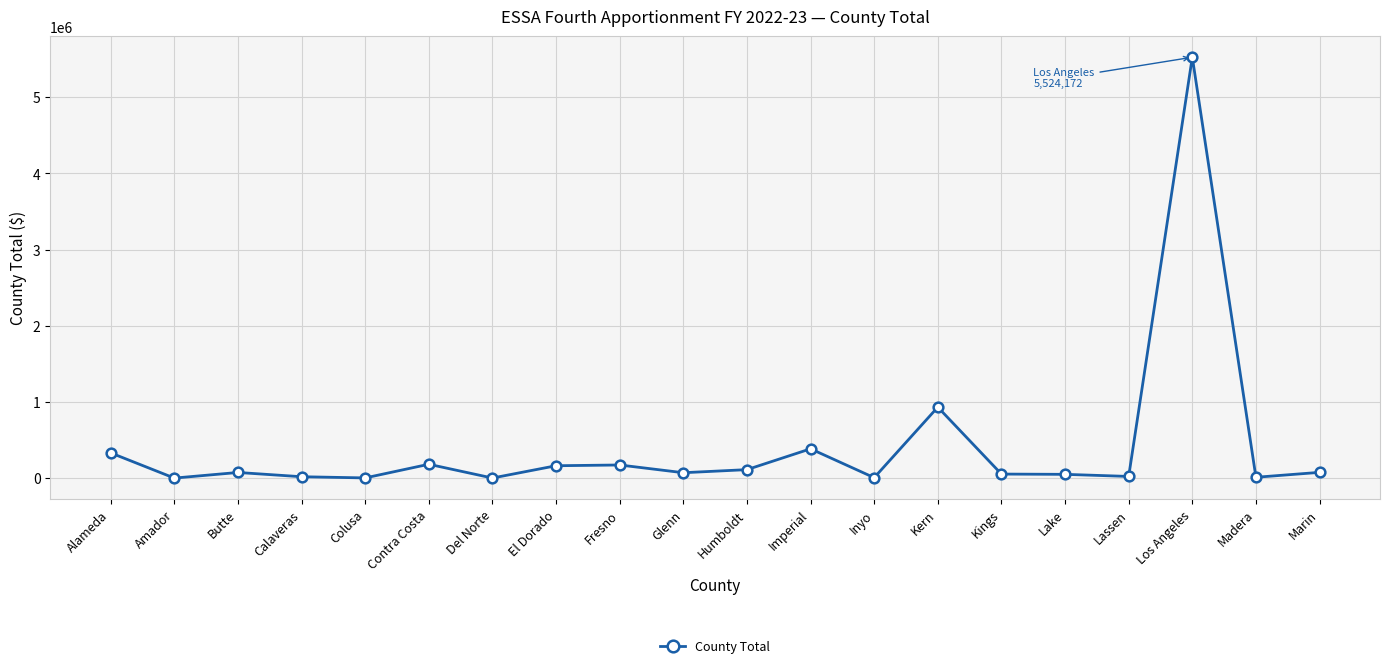

True or false: there are more than 0 points higher than both neighbors.

True